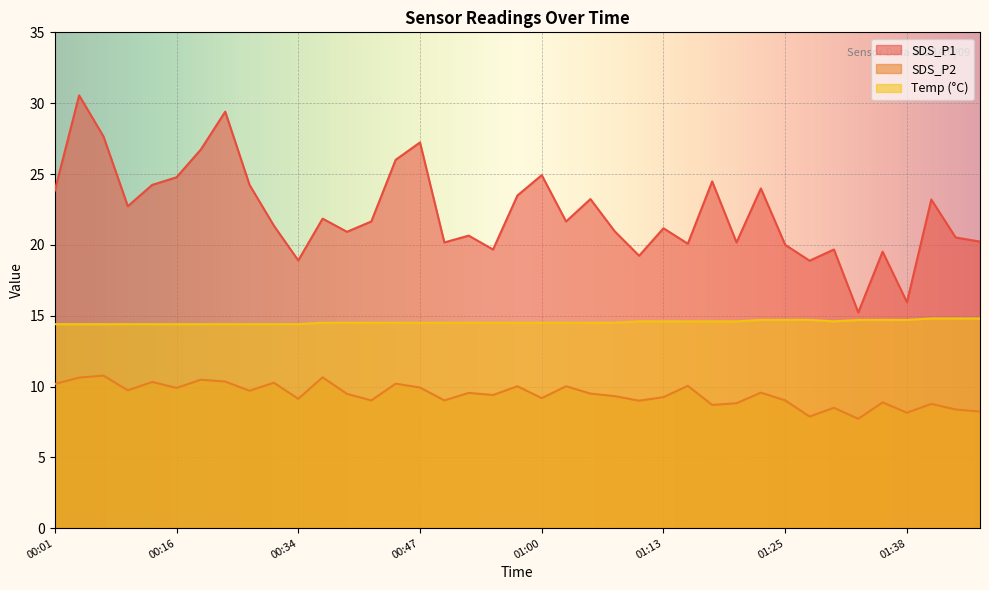

How many lines are shown in the chart?

3